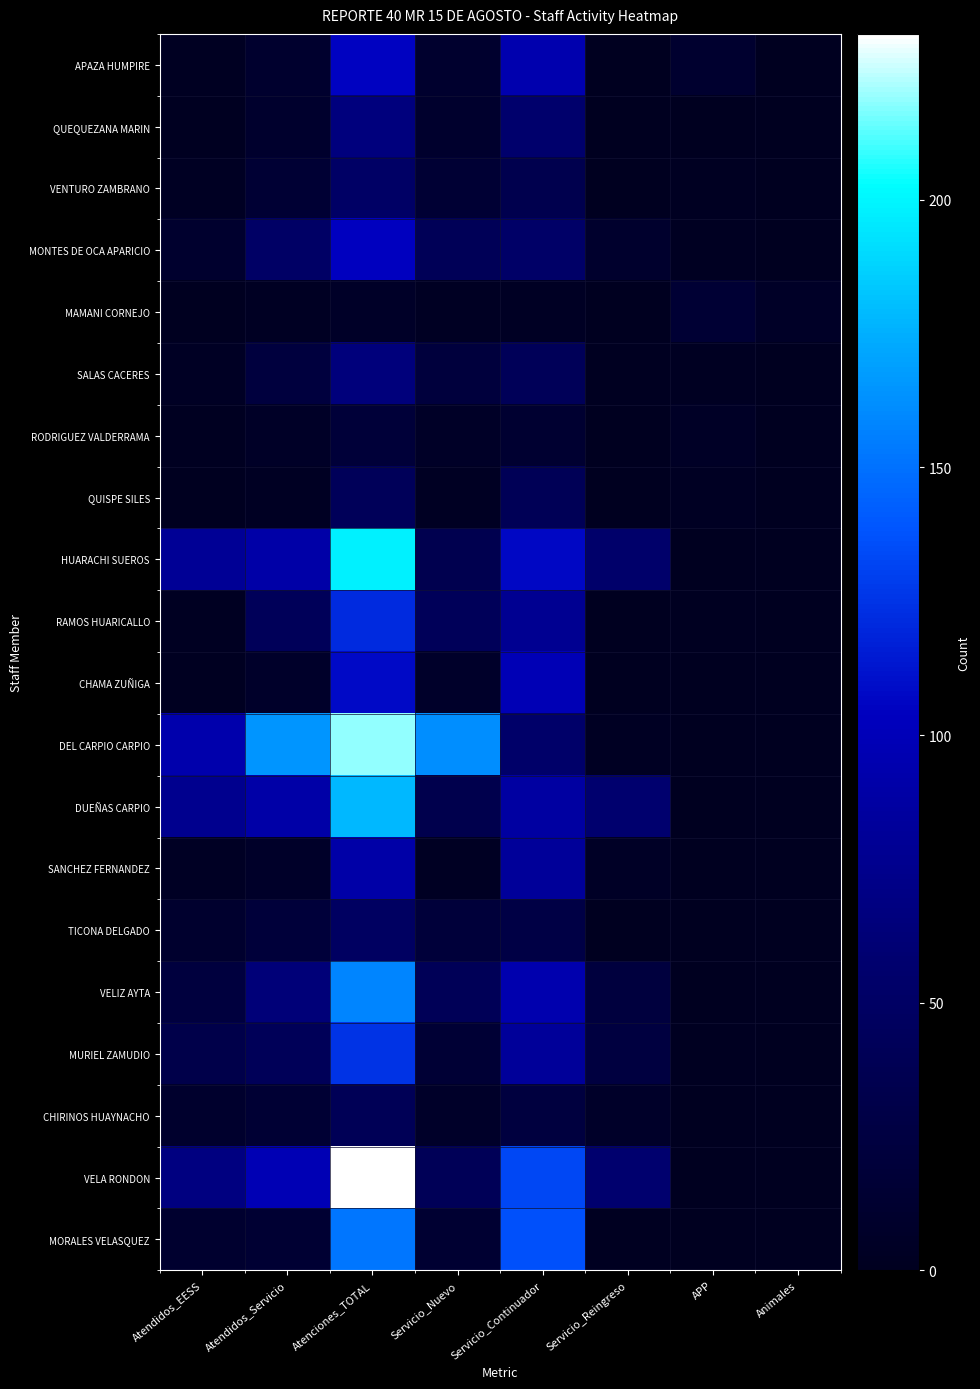

What is the spread (max minus min) of values at Animales?

6